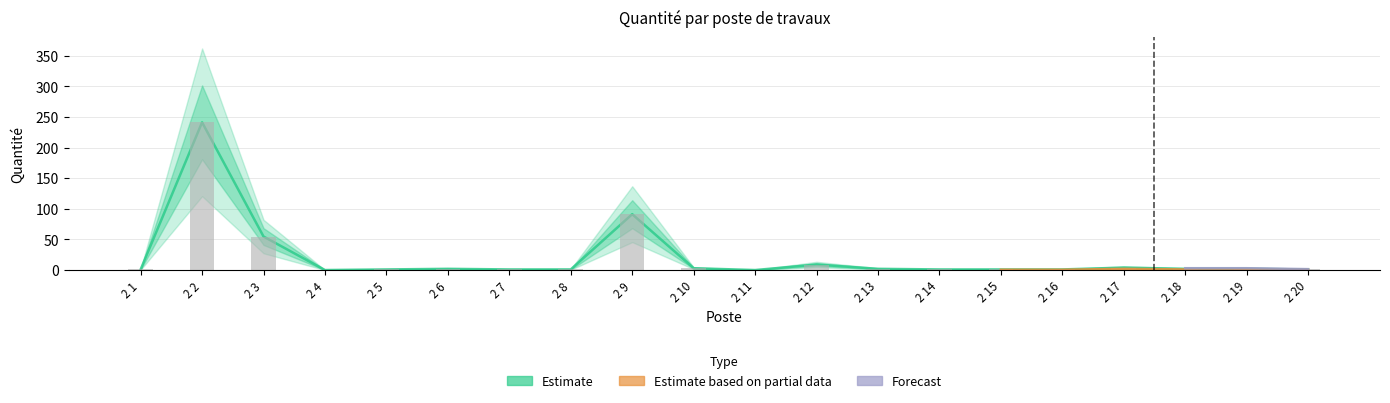

How many values in the Estimate series are below 2?

10